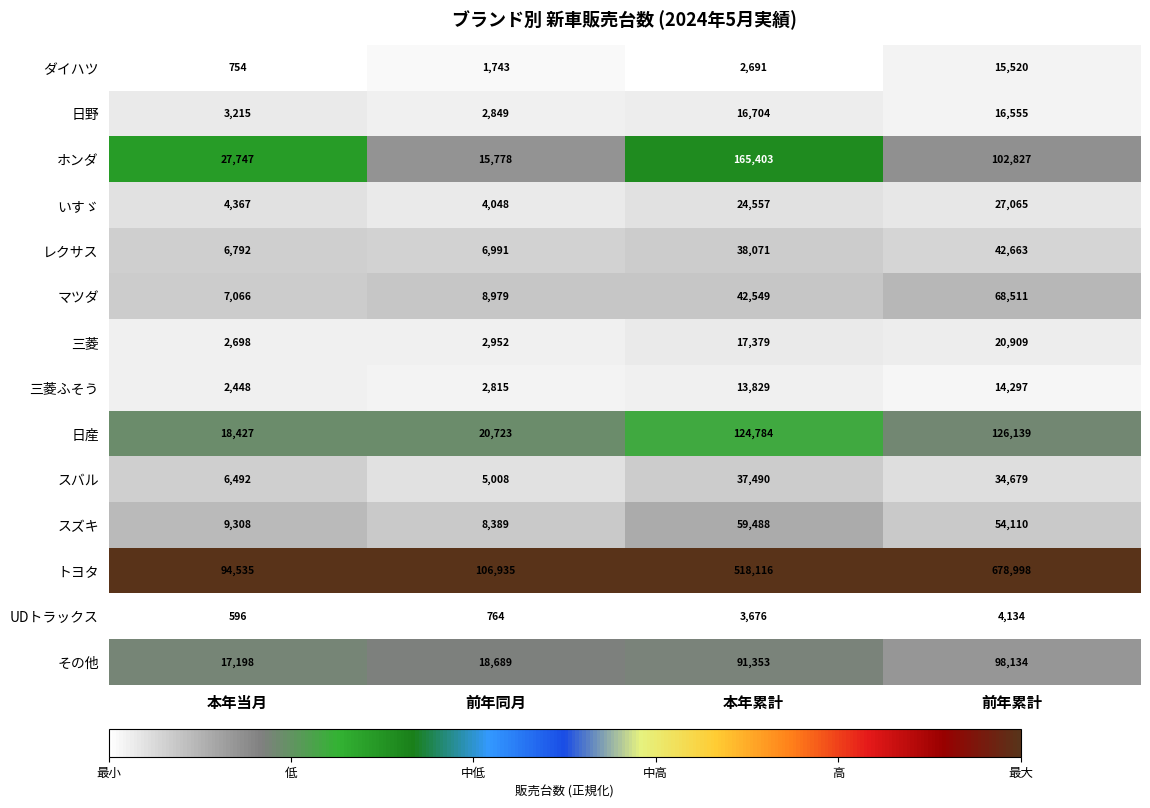

What is the total value across all series at 本年累計?

1156090